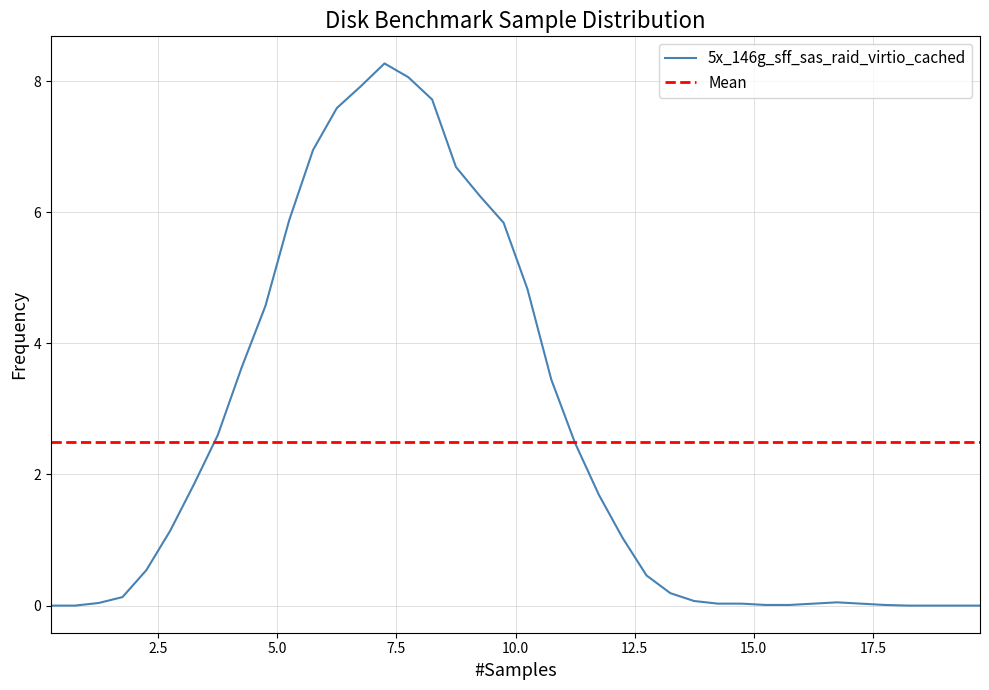

What is the maximum value for 5x_146g_sff_sas_raid_virtio_cached?

8.3